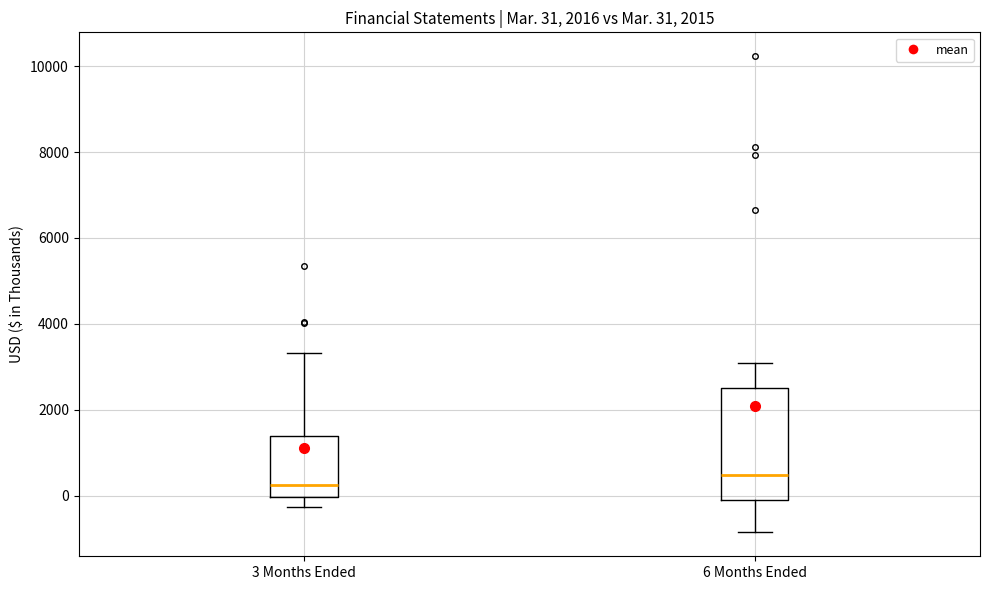

Which box has the highest median line?

6 Months Ended